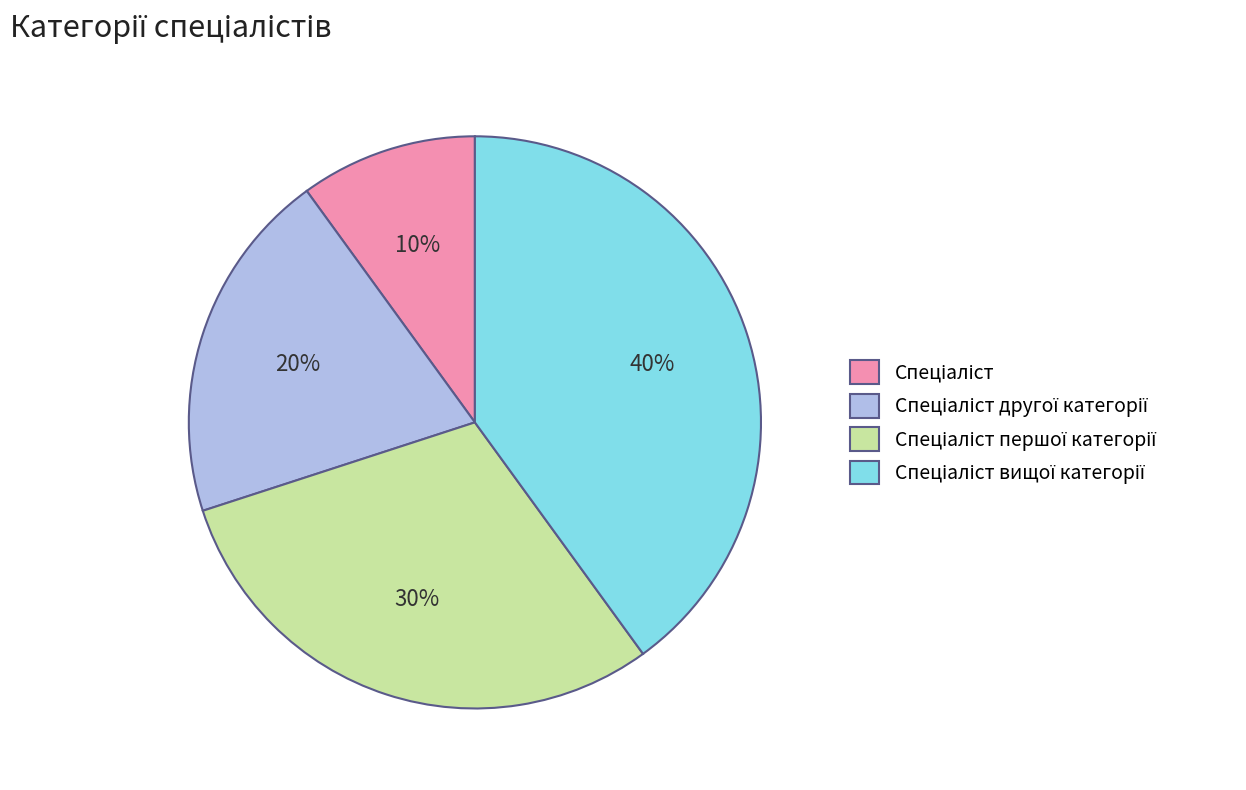

Is there any slice that represents more than half of the pie?

No